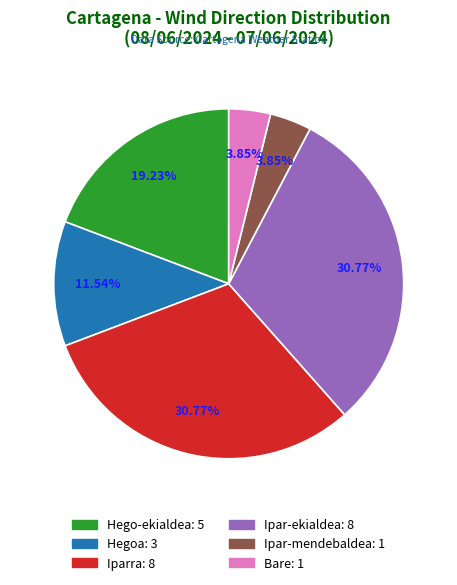

Combined, do Hegoa and Ipar-mendebaldea account for over 50%?

No